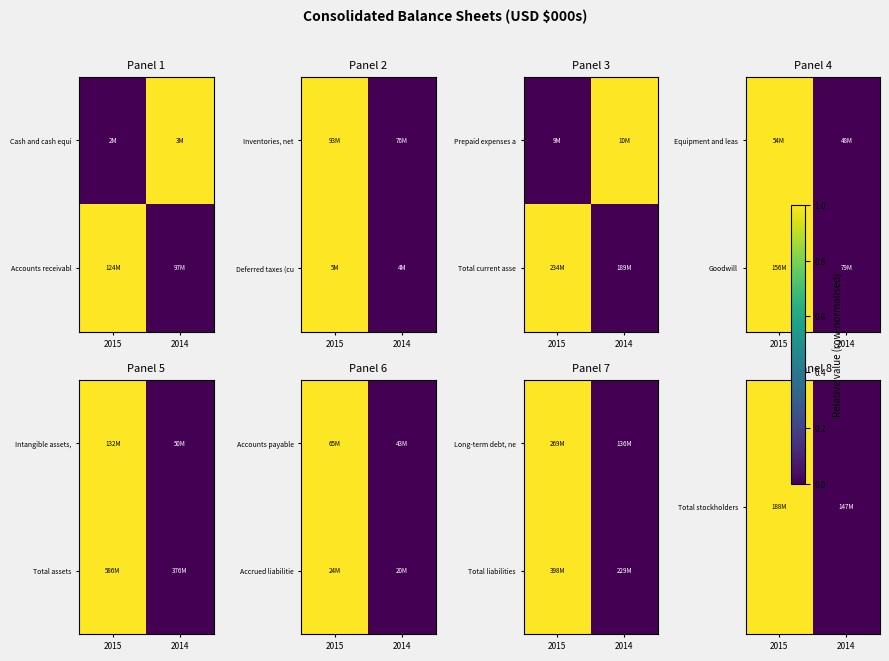

Between 2015 and 2014, which is larger?

2015